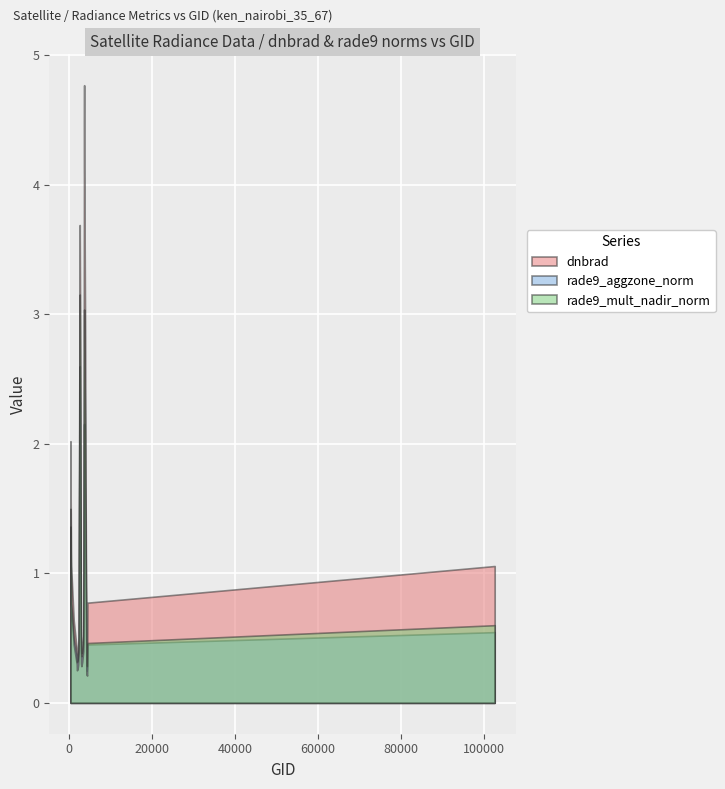

Which series has the largest range (max minus min)?

dnbrad